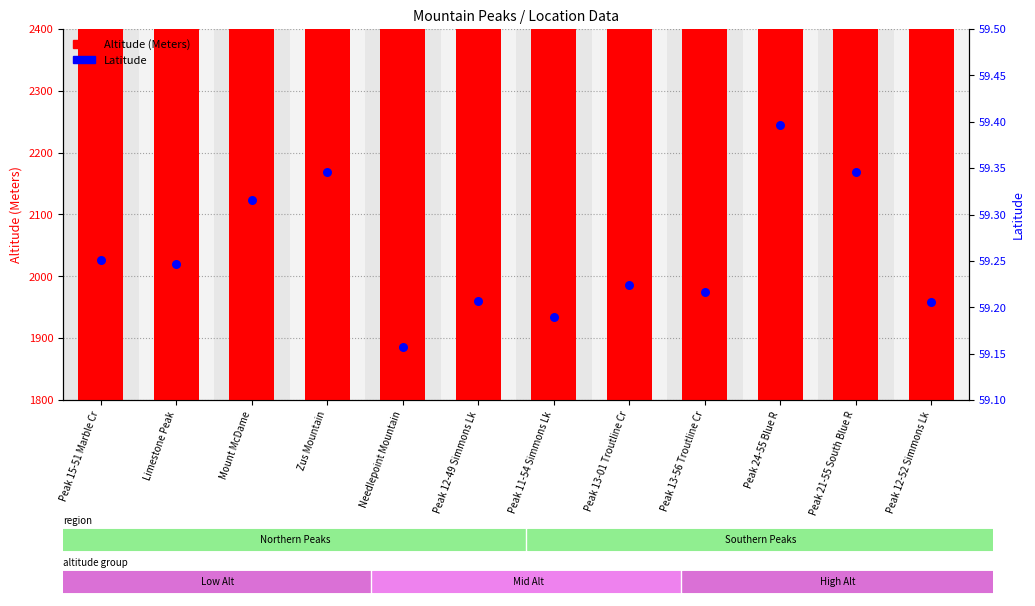

Which series has the largest total across all categories?

Altitude (Meters)